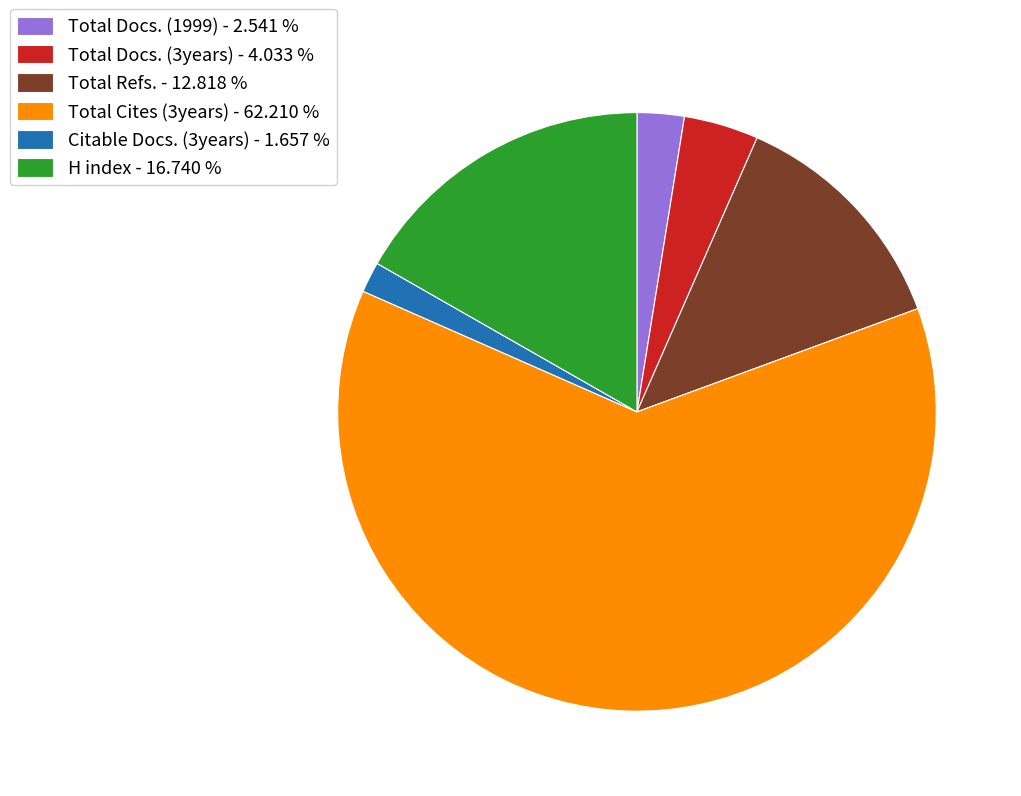

What is the ratio of the value at Total Docs. (1999) - 2.541 % to the value at Total Docs. (3years) - 4.033 %?

0.6